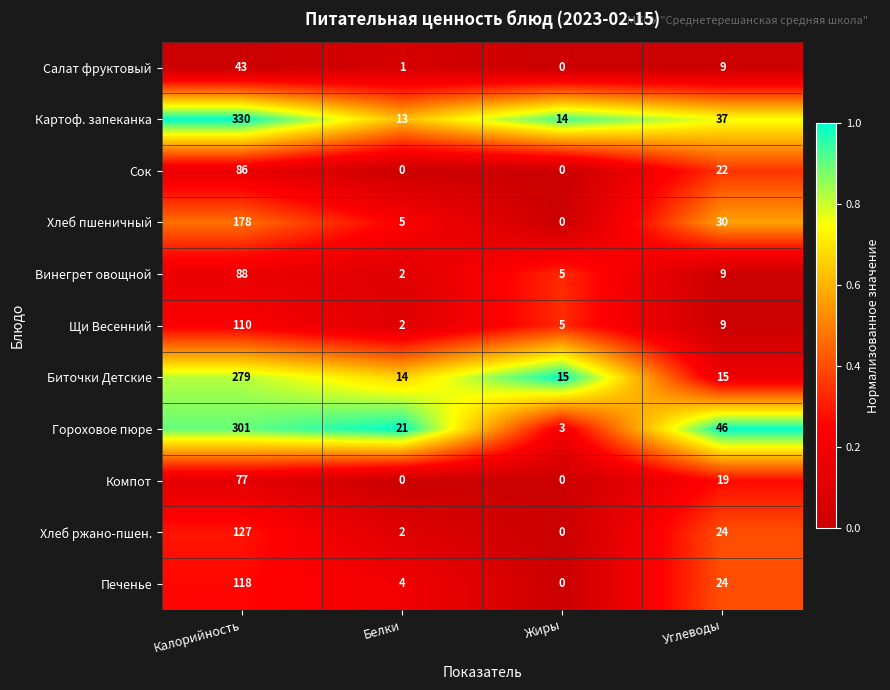

What is the difference between the maximum and second lowest values in the Картоф. запеканка series?

316